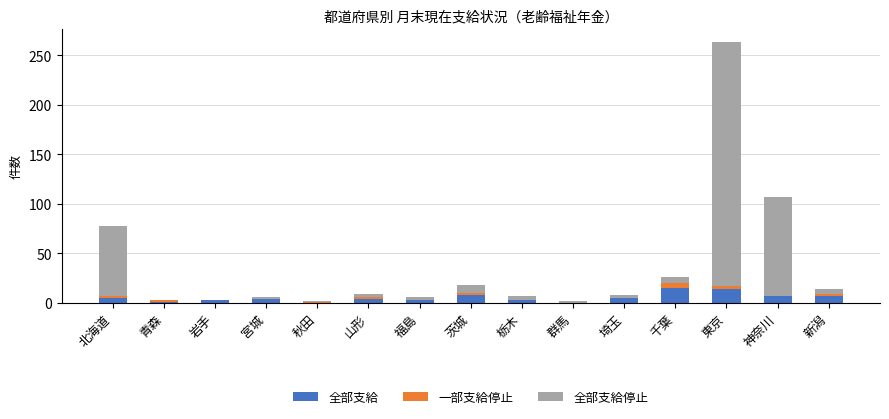

At which category is the sum across all series the highest?

東京